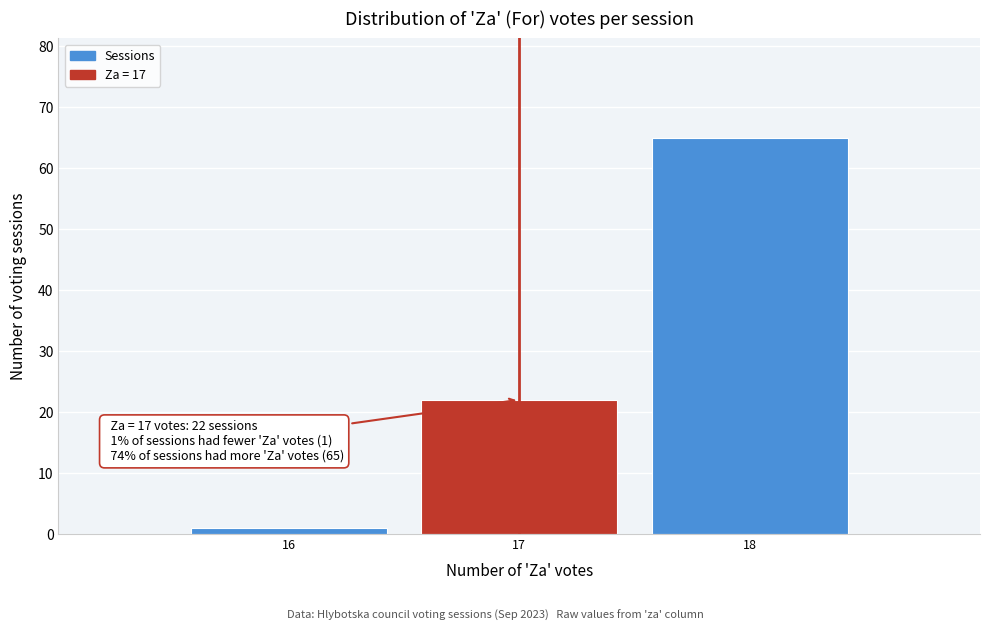

Which range on the x-axis has the tallest bar?

17.5 to 18.5